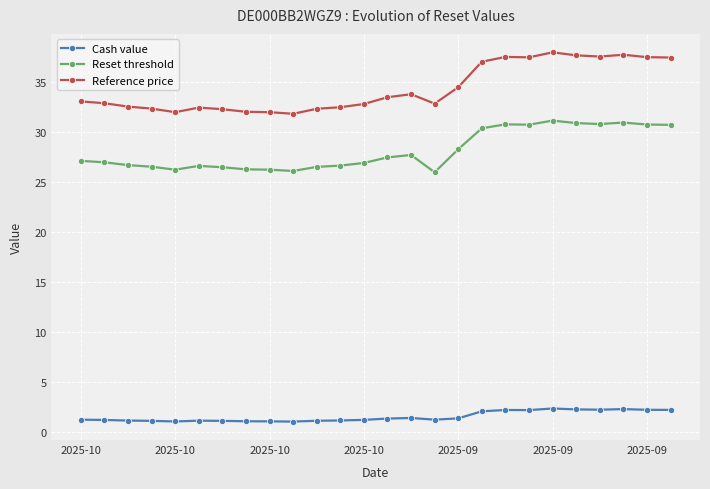

True or false: Reference price and Reset threshold intersect in this chart.

False